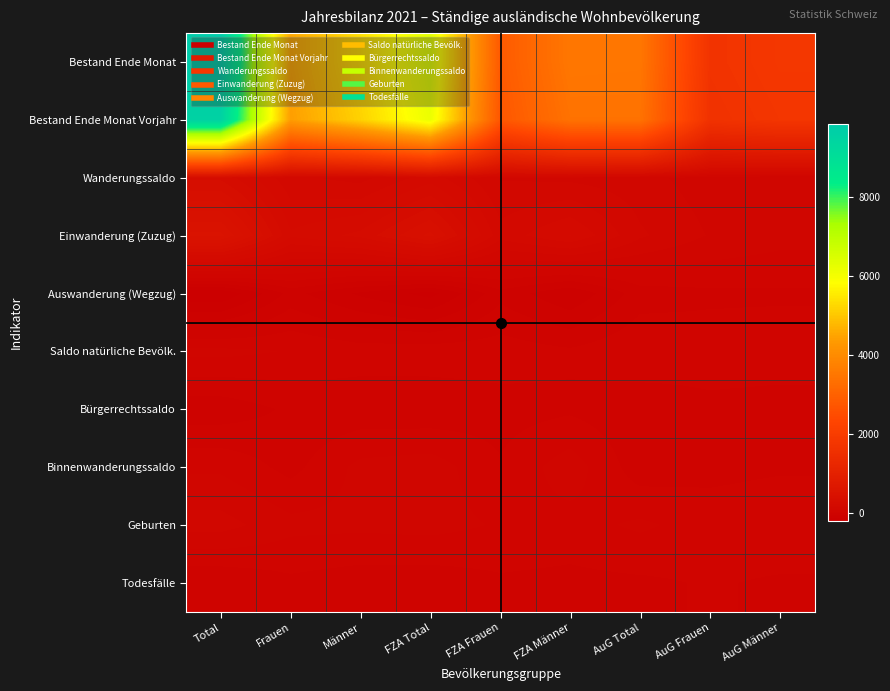

Rank the series at FZA Männer from highest to lowest value.

Bestand Ende Monat, Bestand Ende Monat Vorjahr, Einwanderung (Zuzug), Wanderungssaldo, Binnenwanderungssaldo, Geburten, Saldo natürliche Bevölk., Bürgerrechtssaldo, Todesfälle, Auswanderung (Wegzug)